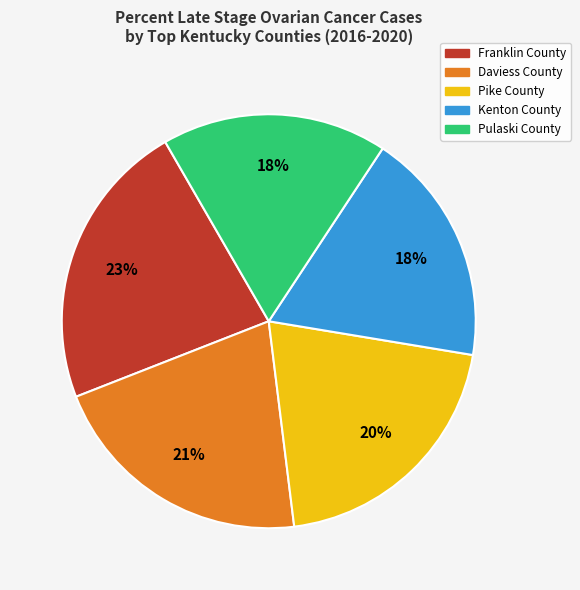

To the nearest percent, what is the difference between the largest and smallest slice percentages?

5%